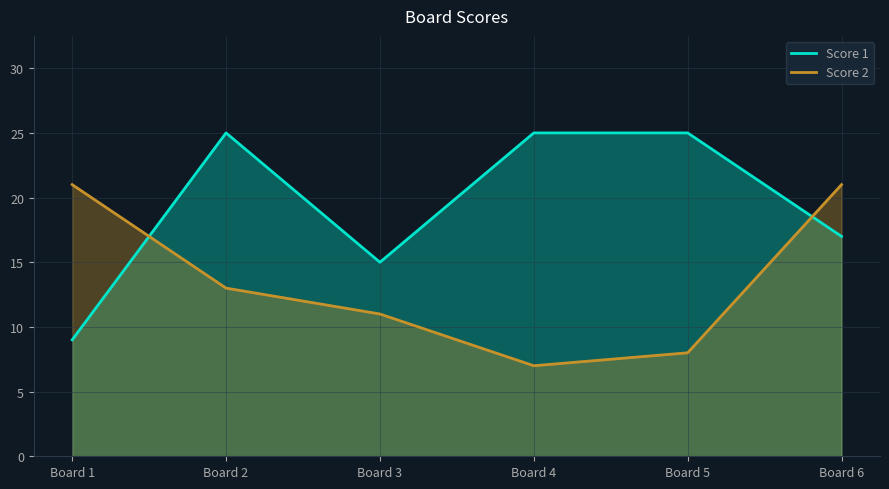

The Score 2 series shows 8 at Board 5. True or false?

True